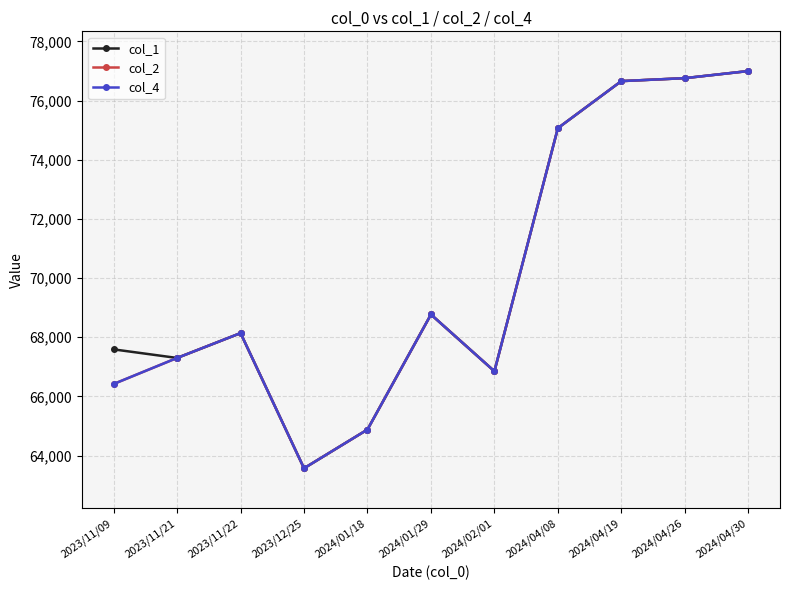

Is this an area chart (filled region under the line)?

No